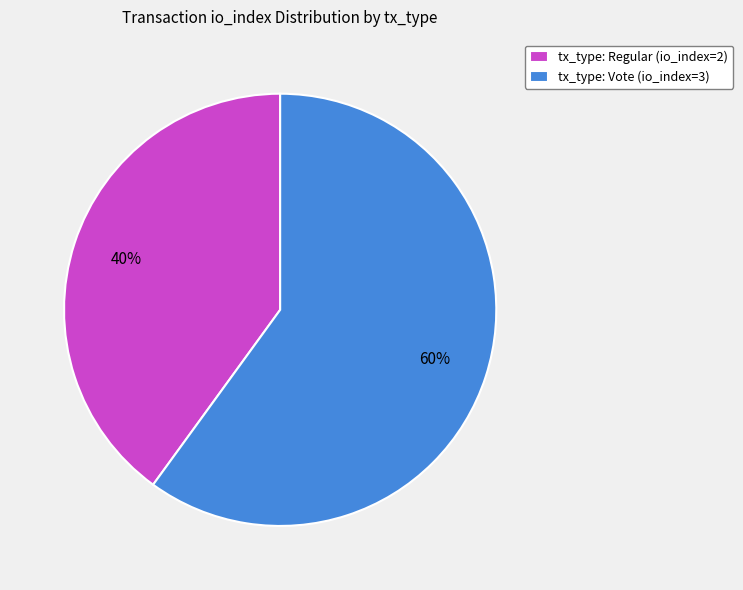

What is the majority slice?

tx_type: Vote (io_index=3)